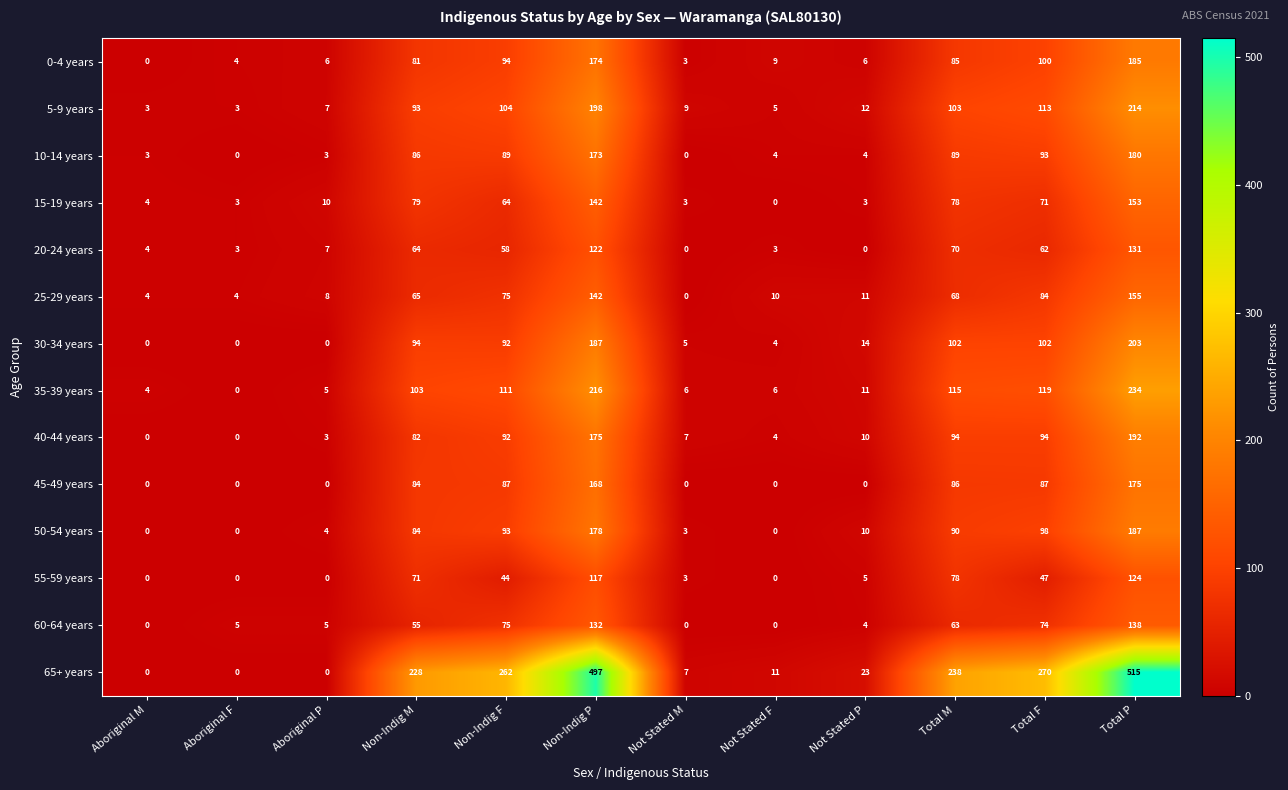

At how many categories does at least one series exceed 240?

4